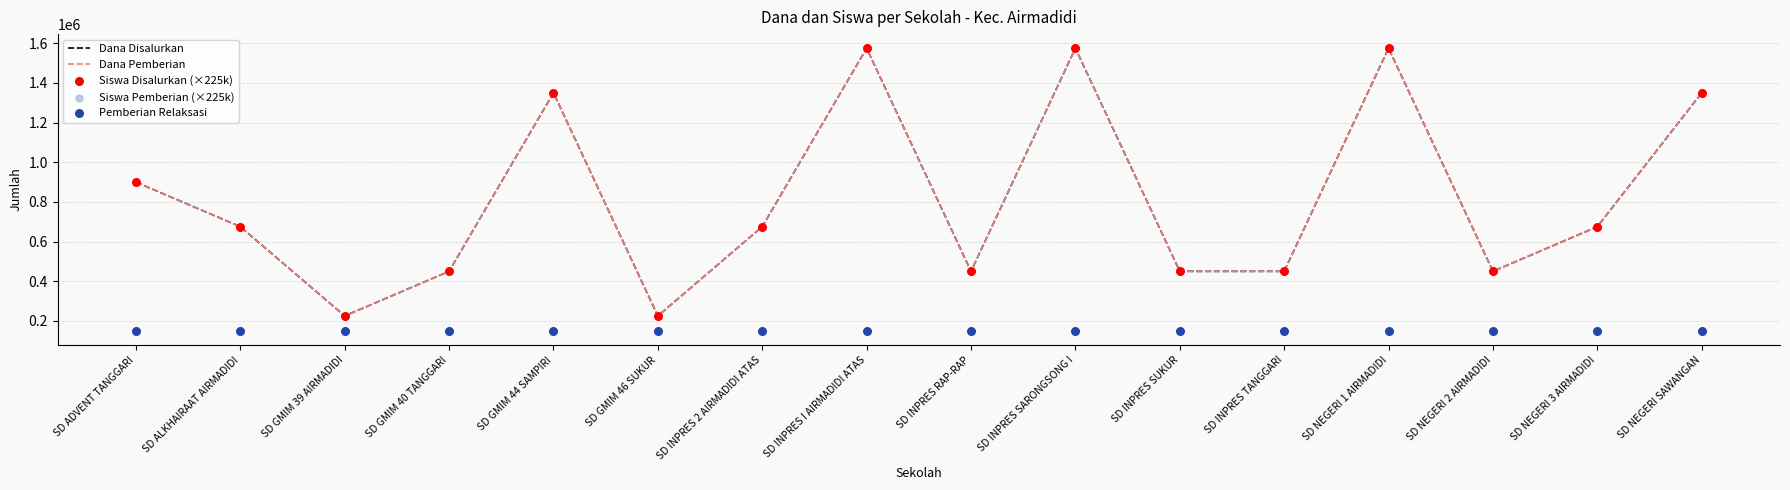

Which series contains the highest Y value?

Dana Disalurkan